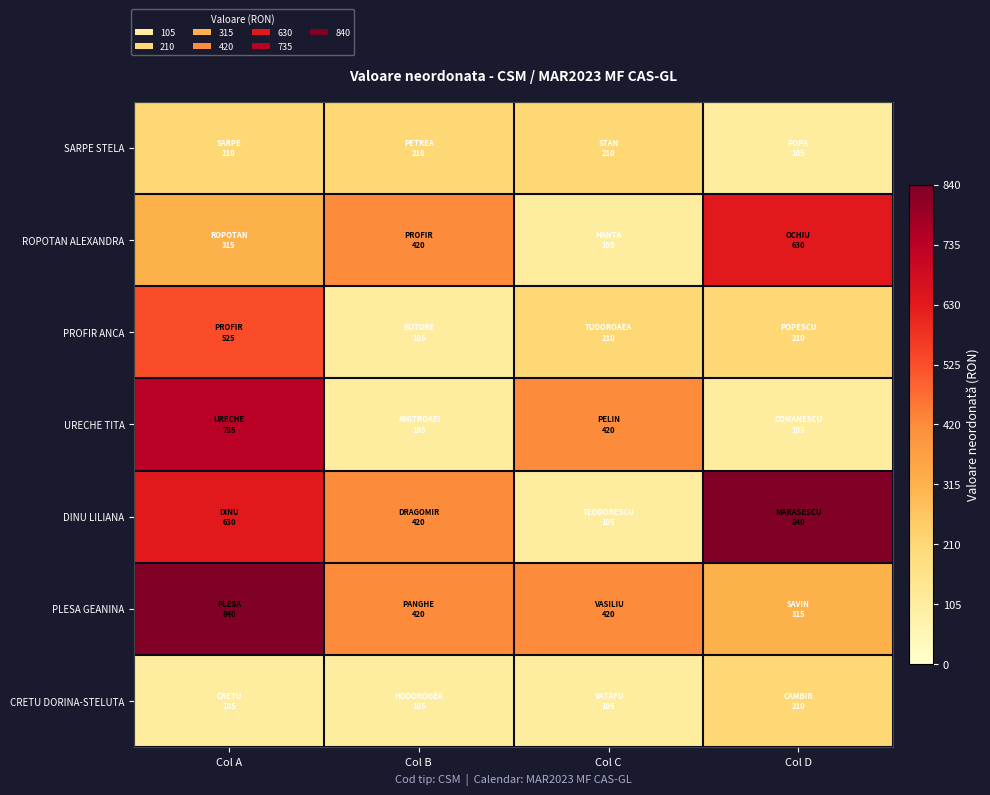

Which series has the largest total across all categories?

DINU LILIANA